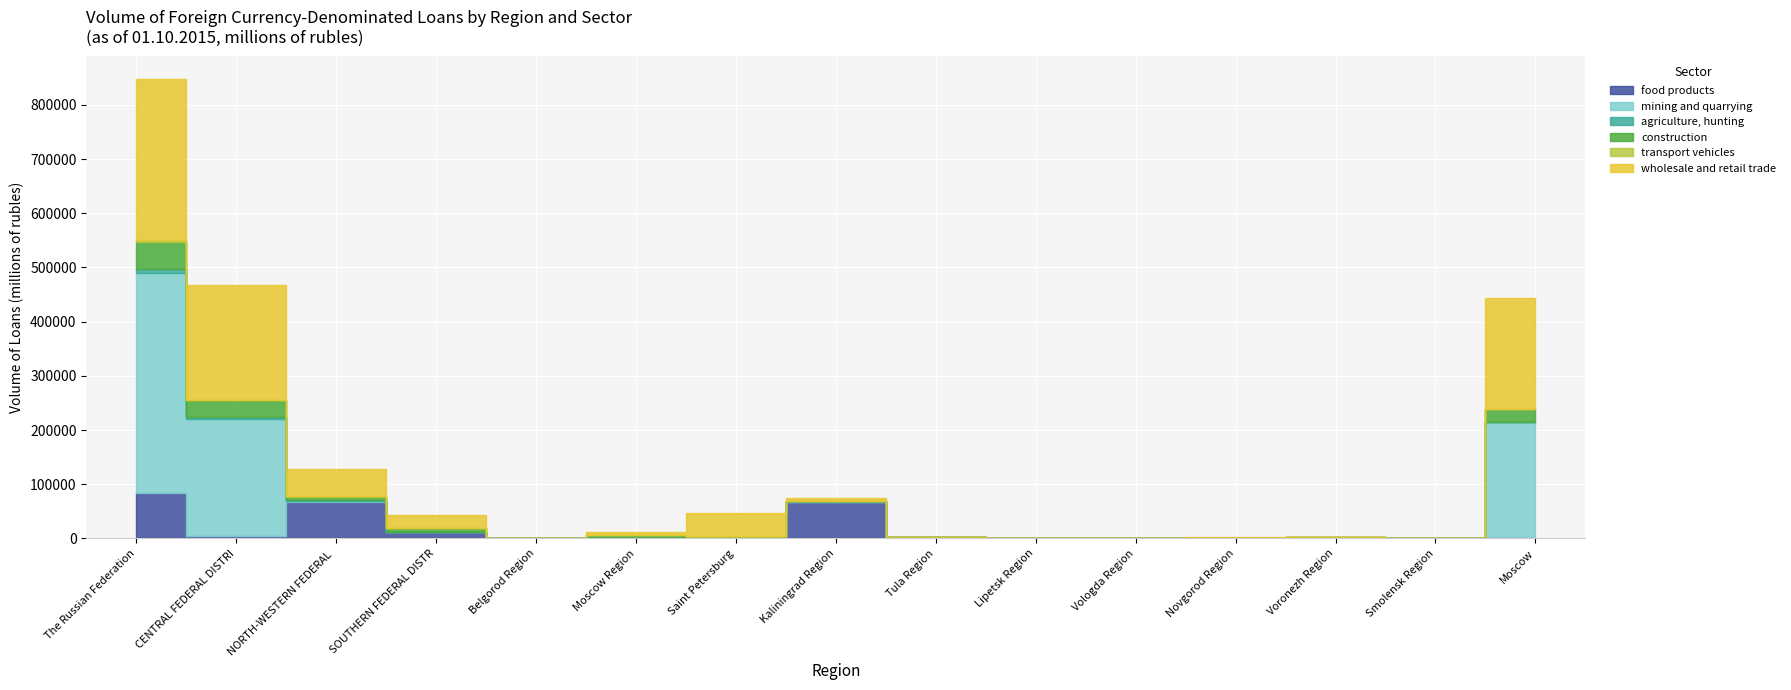

What is the difference between the maximum and minimum values in the mining and quarrying series?

405390